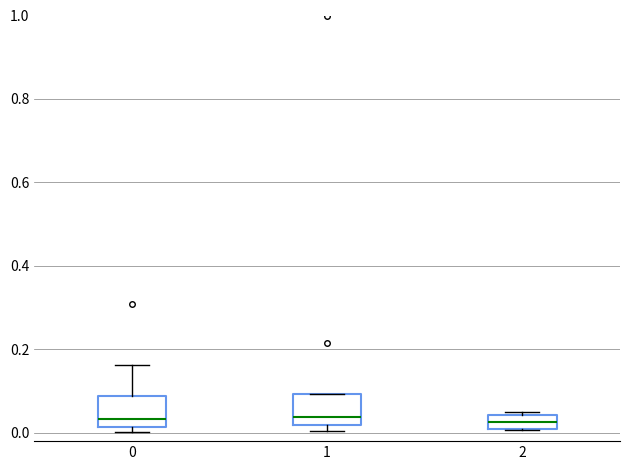

Reading left to right, read every box against the y-axis: the position of its median line, the range the box covers, and the ends of its whiskers. The values are not printed on the chart, so give them approximately, as read against the axis.

0: median 0.04, box 0.02 to 0.08, whiskers 0.00 to 0.16
1: median 0.04, box 0.02 to 0.10, whiskers 0.00 to 0.10
2: median 0.02, box 0.00 to 0.04, whiskers 0.00 to 0.04 (just above the box's upper edge)